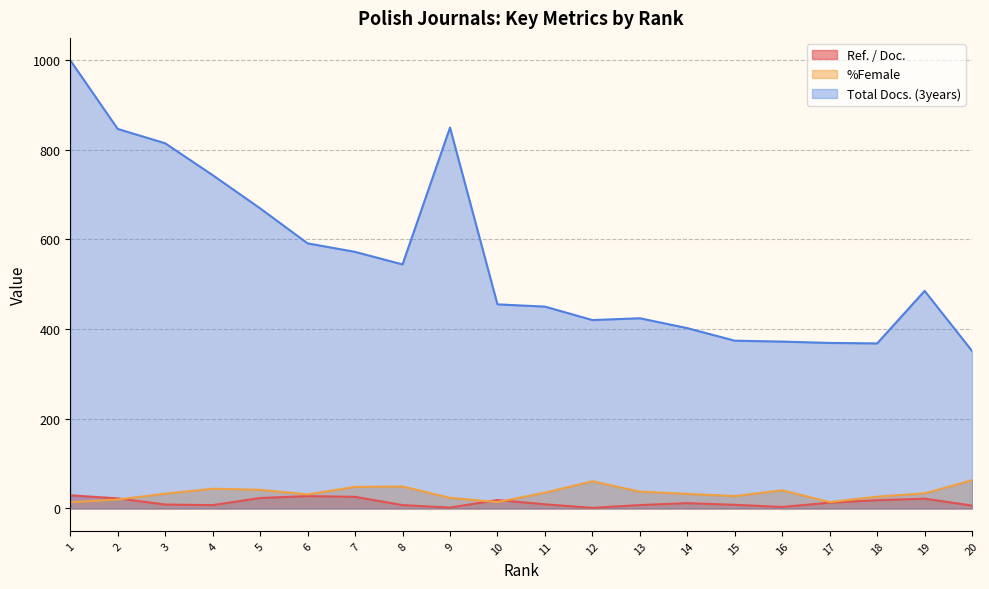

Where is the first local minimum for Ref. / Doc.?

4